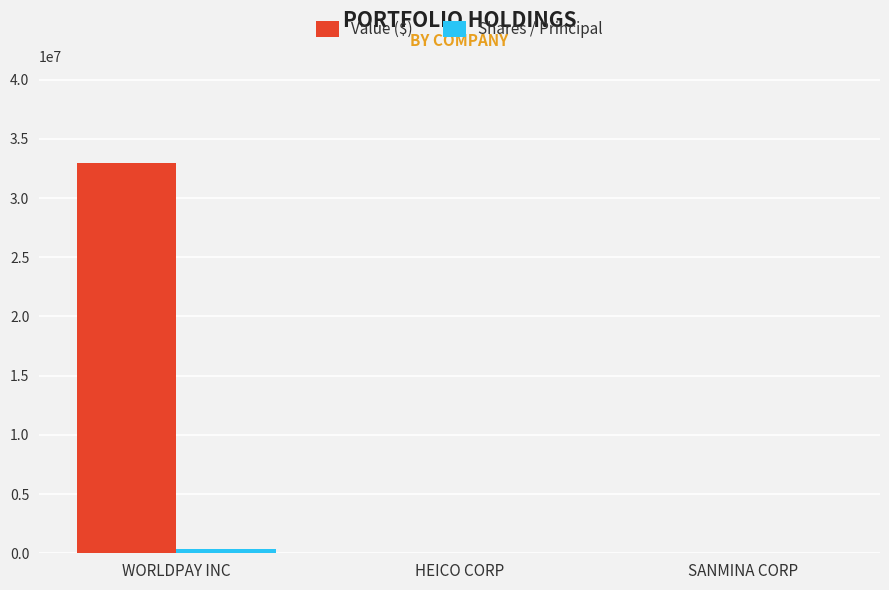

What is the highest value of the Value ($) series?

32925000